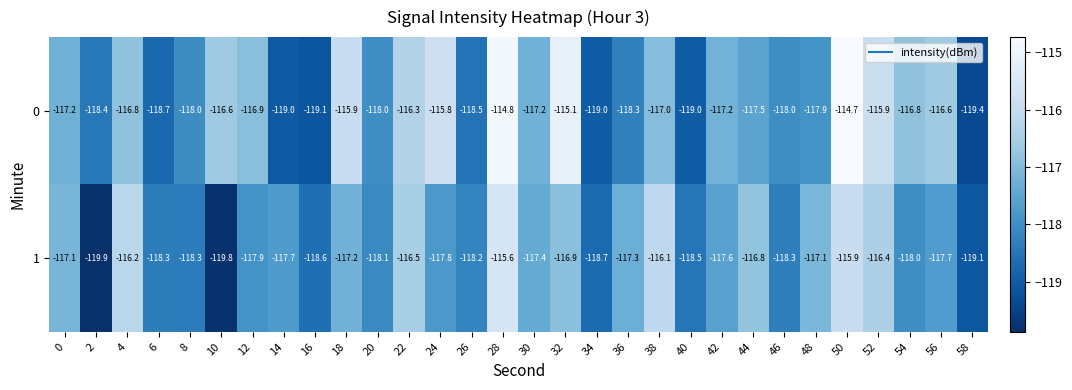

What is the difference between the maximum and second lowest values in the 1 series?

4.2